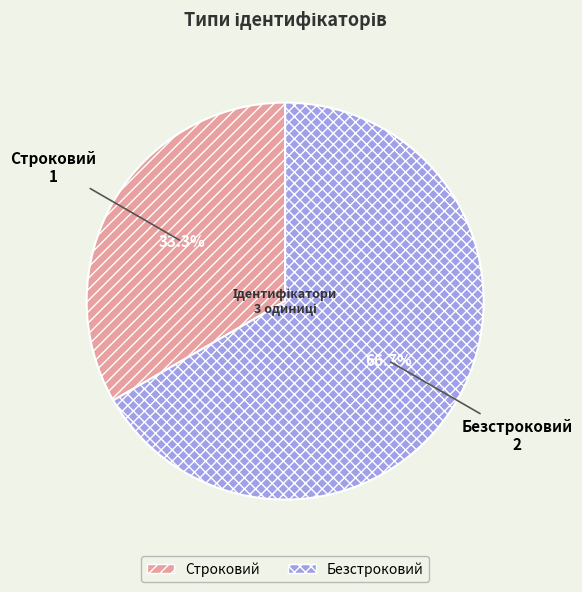

To the nearest percent, what percentage of the pie is Безстроковий?

67%